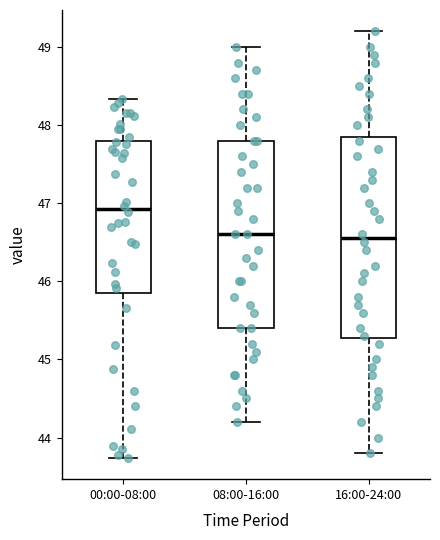

Where does the median line of the box for 00:00-08:00 sit on the y-axis? The values are not printed on the chart, so give them approximately, as read against the axis.

46.9